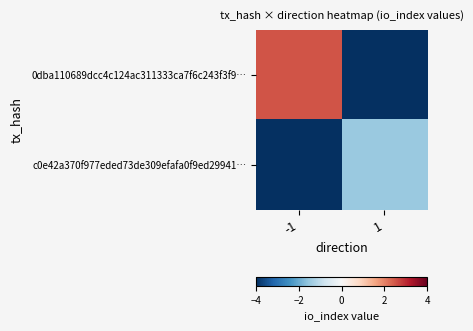

Which series has the largest total across all categories?

0dba110689dcc4c124ac311333ca7f6c243f3f9…